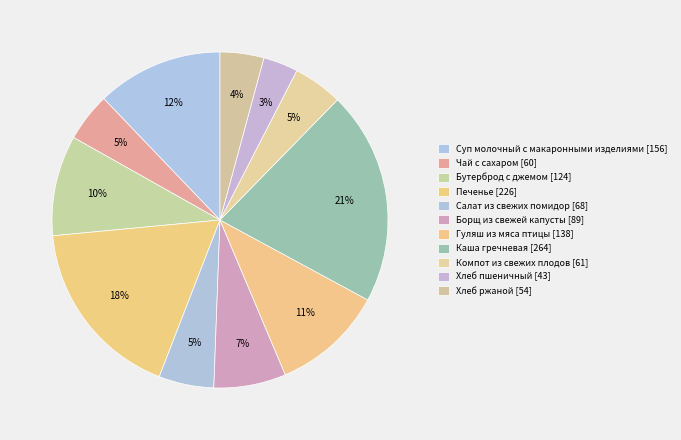

Is Печенье the majority of the pie?

No